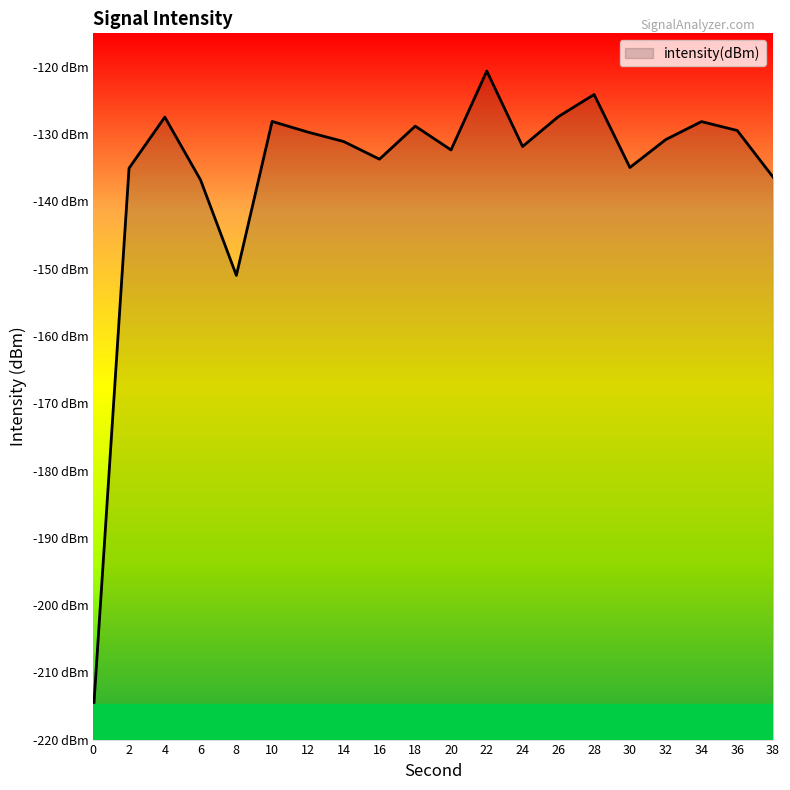

How many categories are shown in the chart?

20